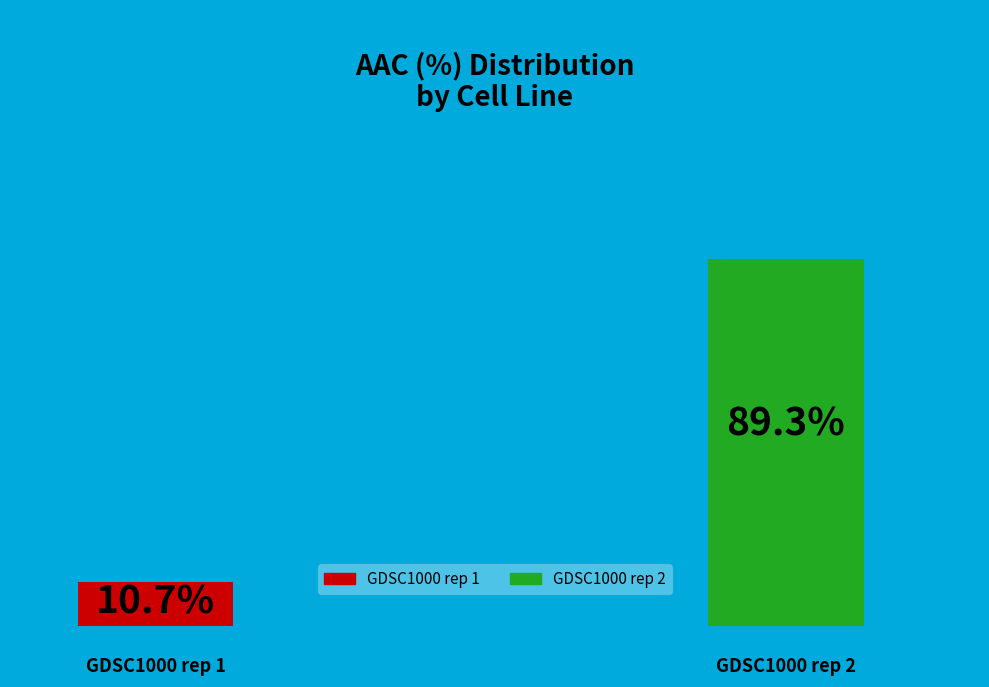

What is the ratio of the value at GDSC1000 rep 1 to the value at GDSC1000 rep 2?

0.1